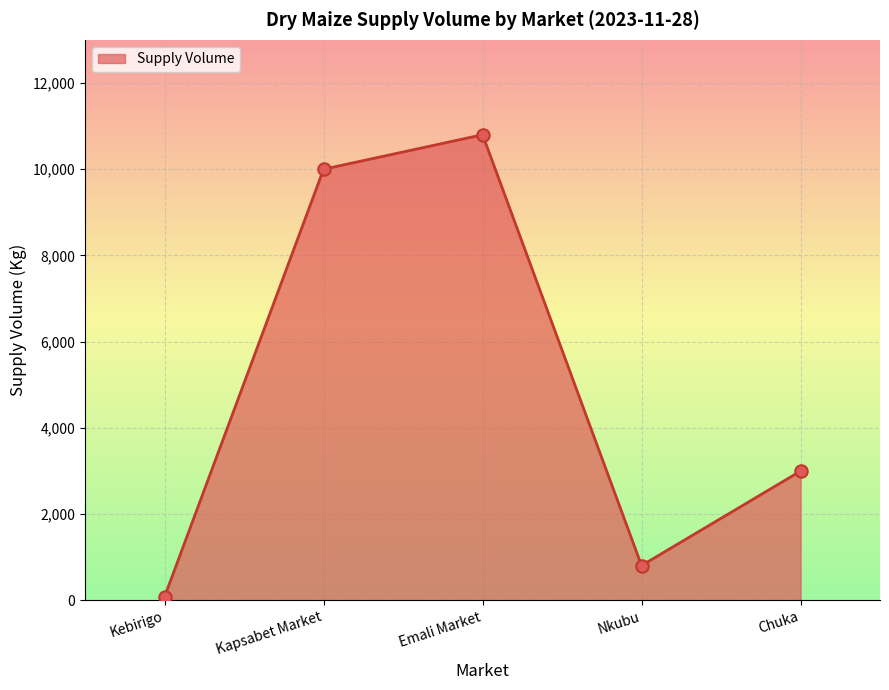

What is the change in value from Kebirigo to Nkubu?

+720